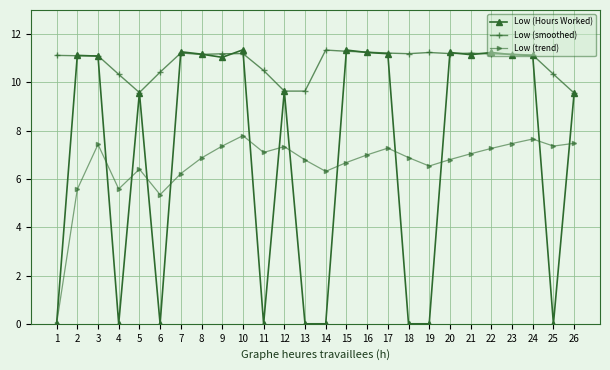

What is the sum of all Low (smoothed) values?

281.5